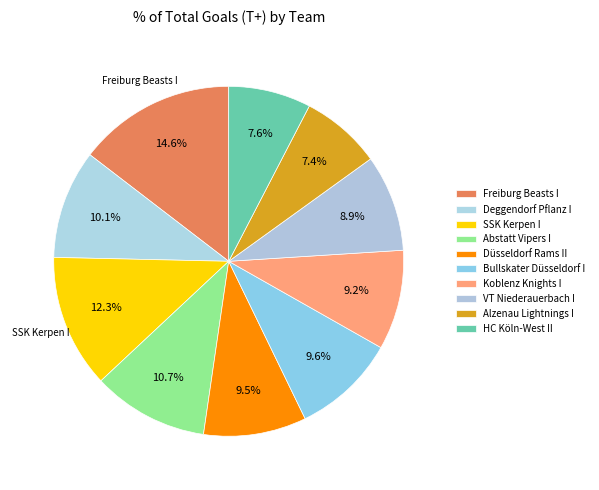

What is the largest slice in the pie chart?

Freiburg Beasts I